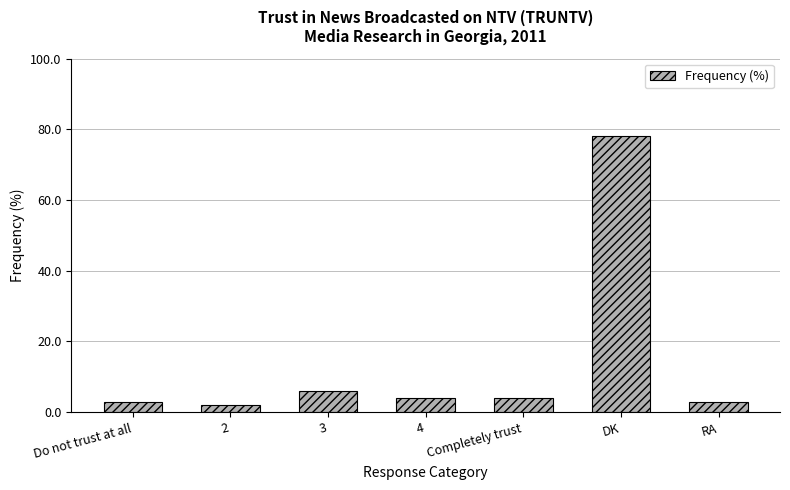

What is the label of the 7th bar from the left?

RA